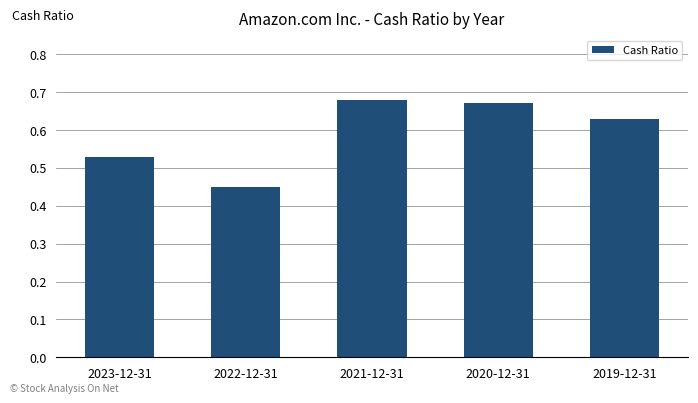

Which has a higher value, 2019-12-31 or 2020-12-31?

2020-12-31